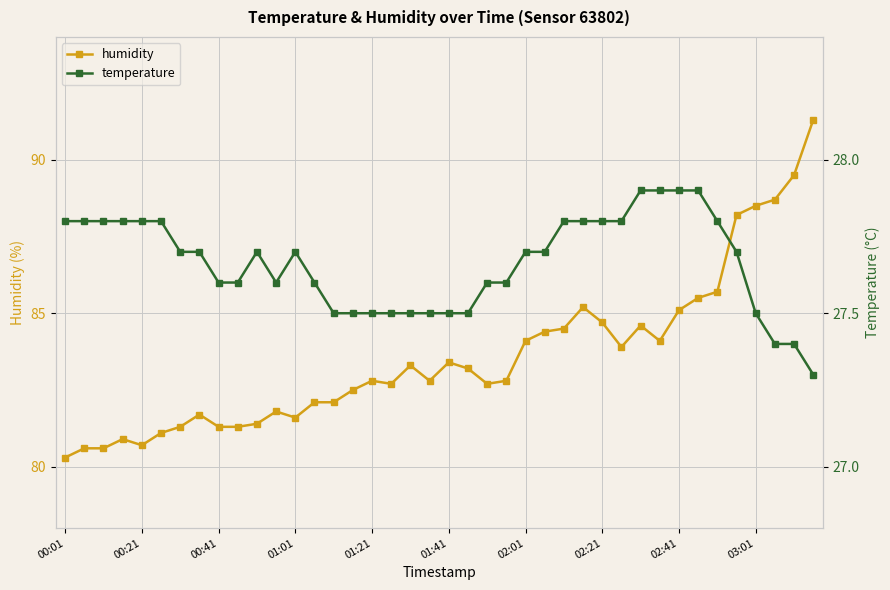

What is the minimum value for humidity?

80.3